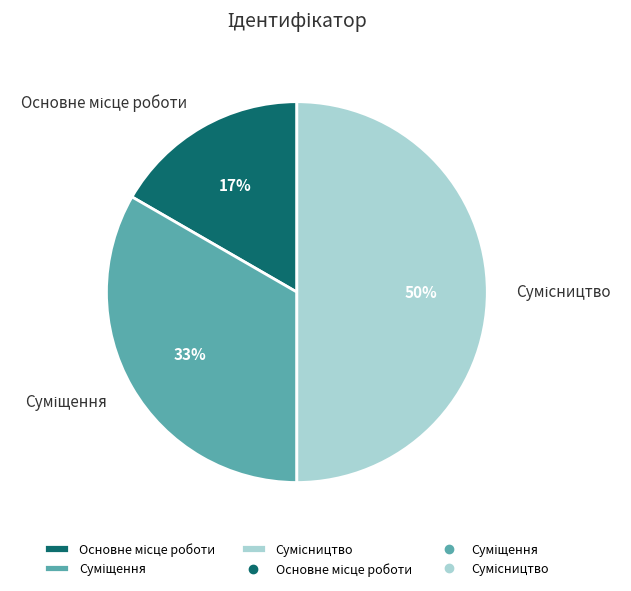

To the nearest percent, what is the average slice percentage?

33%